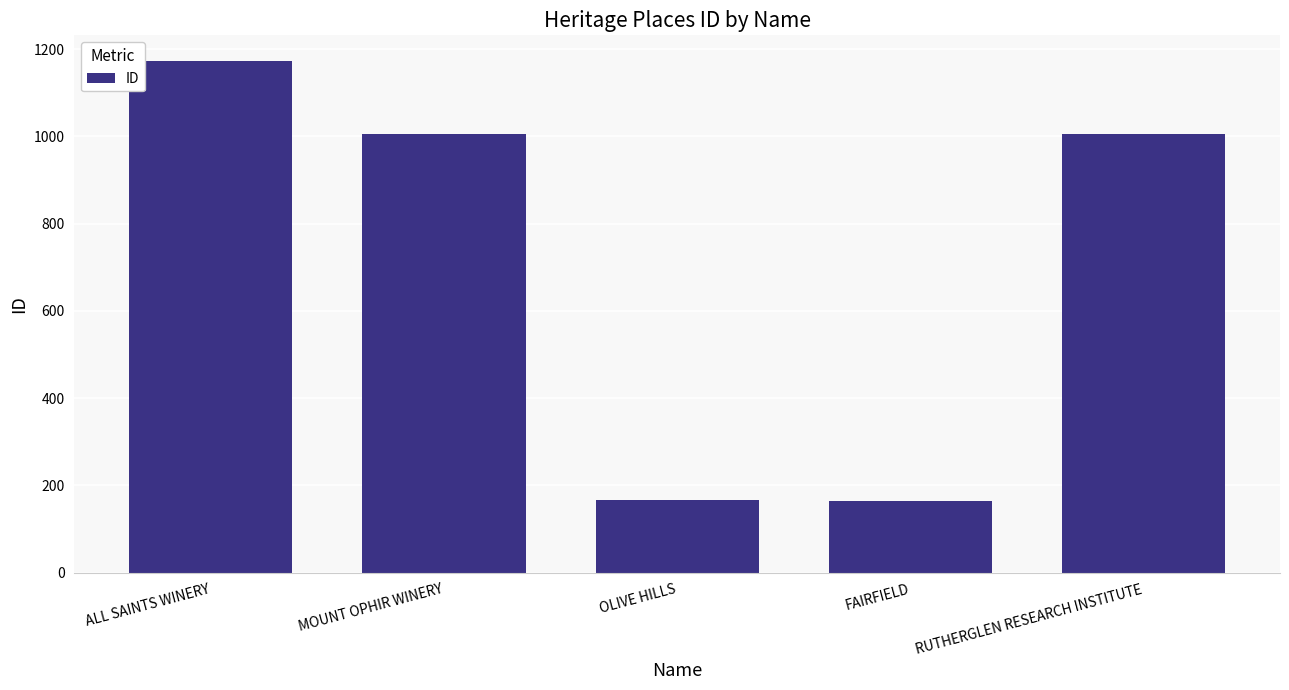

The value at FAIRFIELD is 267. True or false?

False